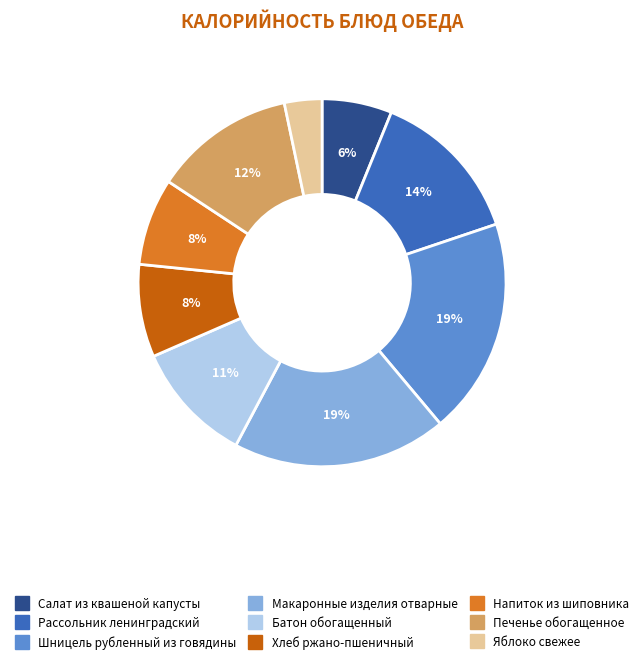

What percentage is the Батон обогащенный slice, to the nearest percent?

11%